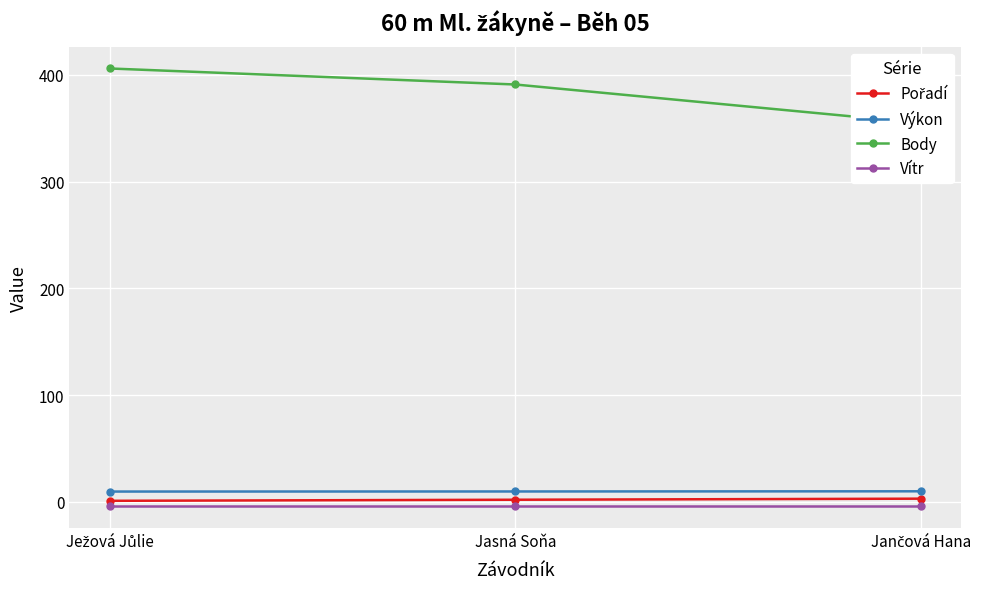

The Výkon series shows 9.9 at Jančová Hana. True or false?

True